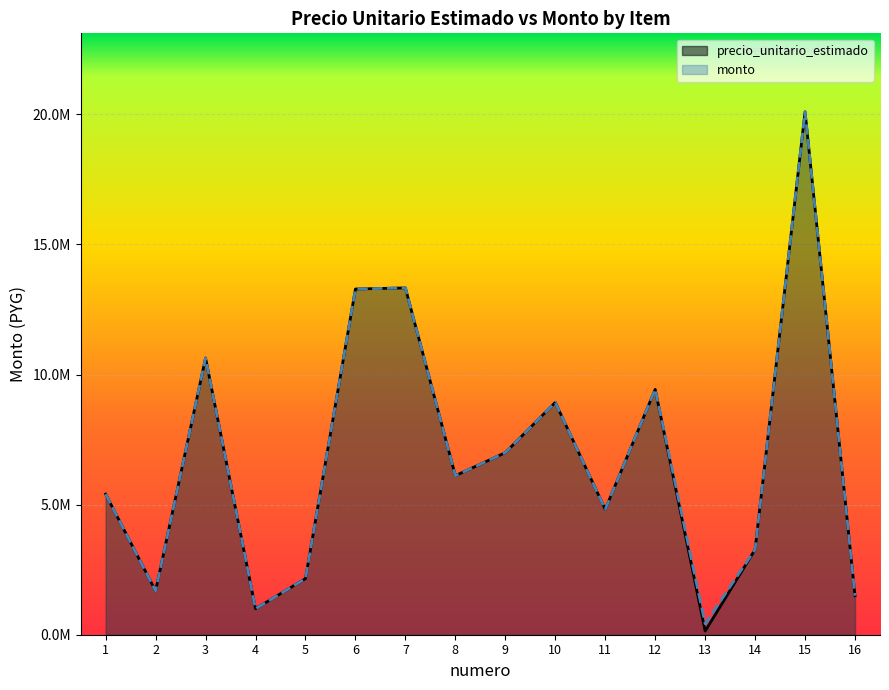

Which series changed the most between 1 and 2?

precio_unitario_estimado